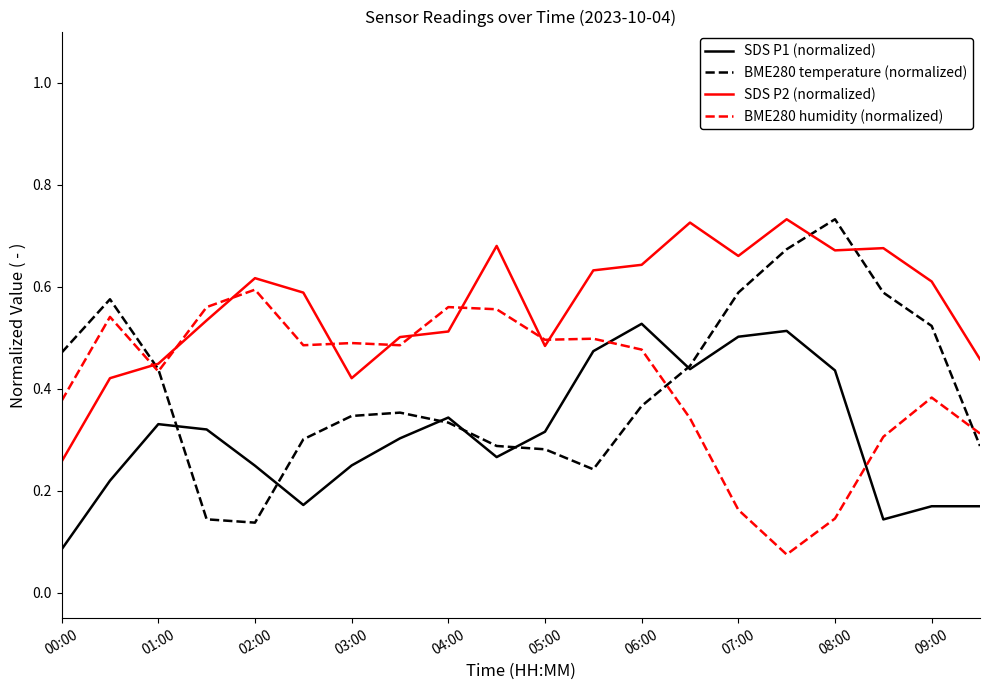

Which series has the largest range (max minus min)?

BME280 temperature (normalized)